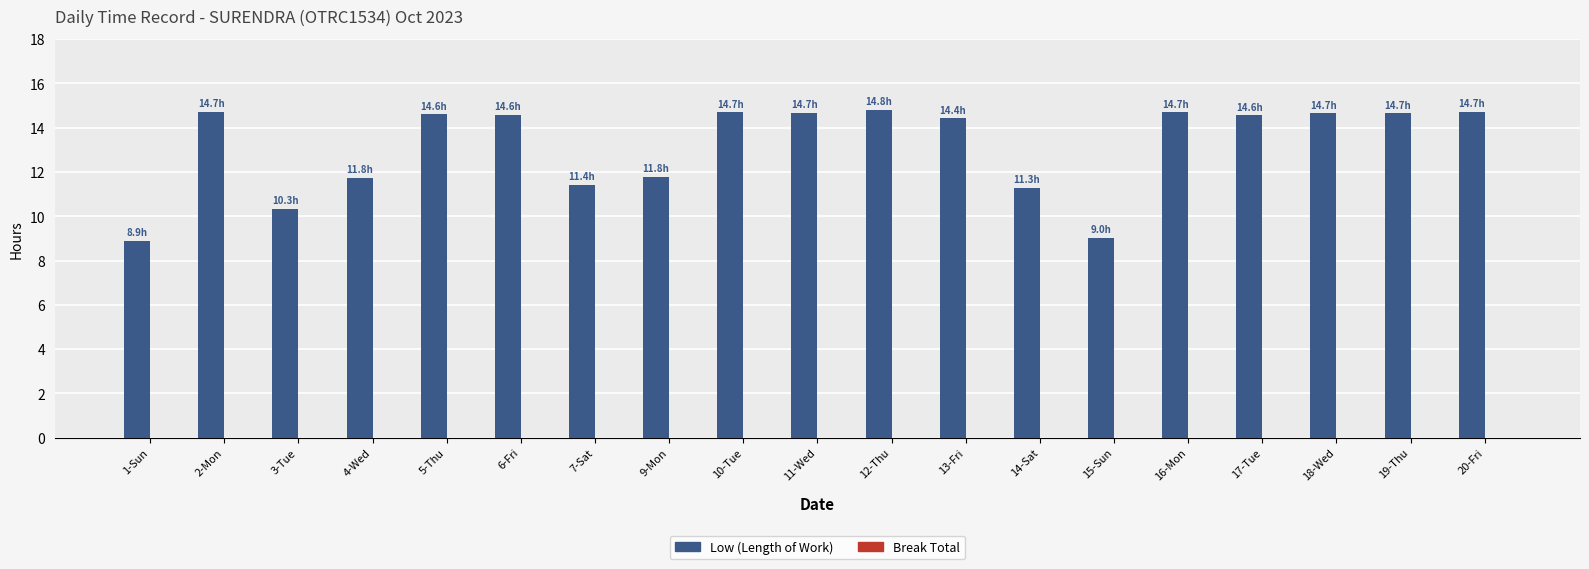

What is the sum of the values at 13-Fri and 4-Wed?

26.2